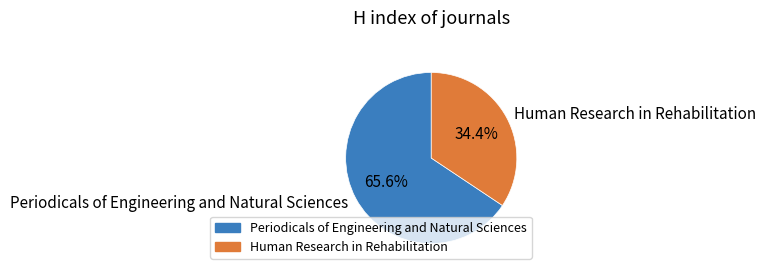

Is the sum of Periodicals of Engineering and Natural Sciences and Human Research in Rehabilitation greater than half?

Yes